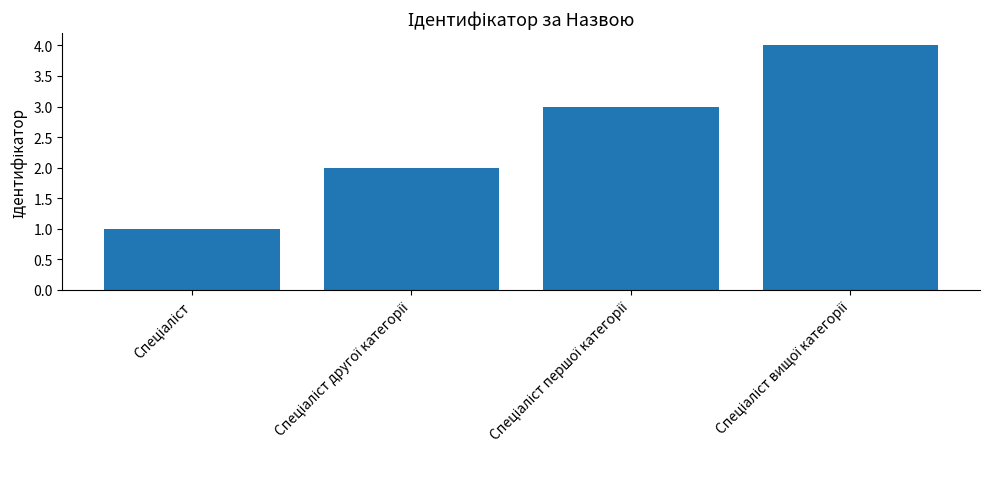

What is the difference between the maximum and minimum values?

3